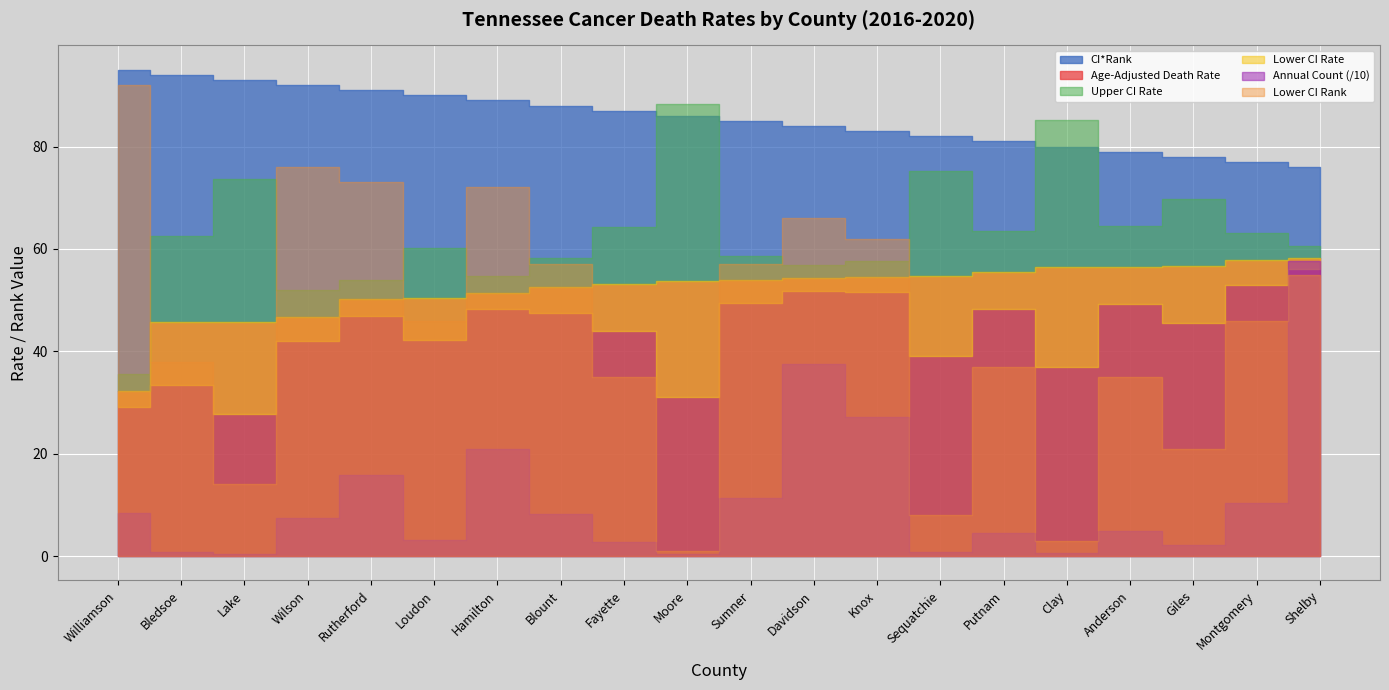

What is the approximate value of Age-Adjusted Death Rate at Putnam?

55.5